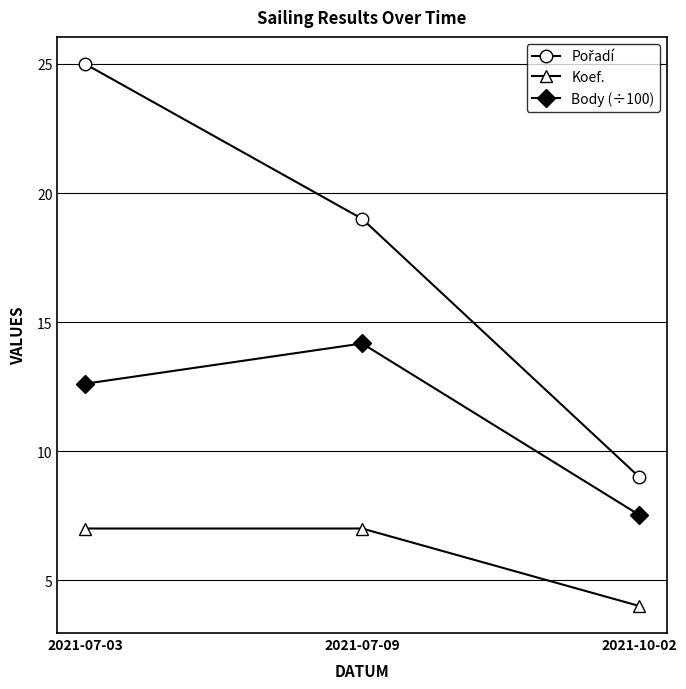

What value does the Koef. series have at 2021-10-02?

4.0